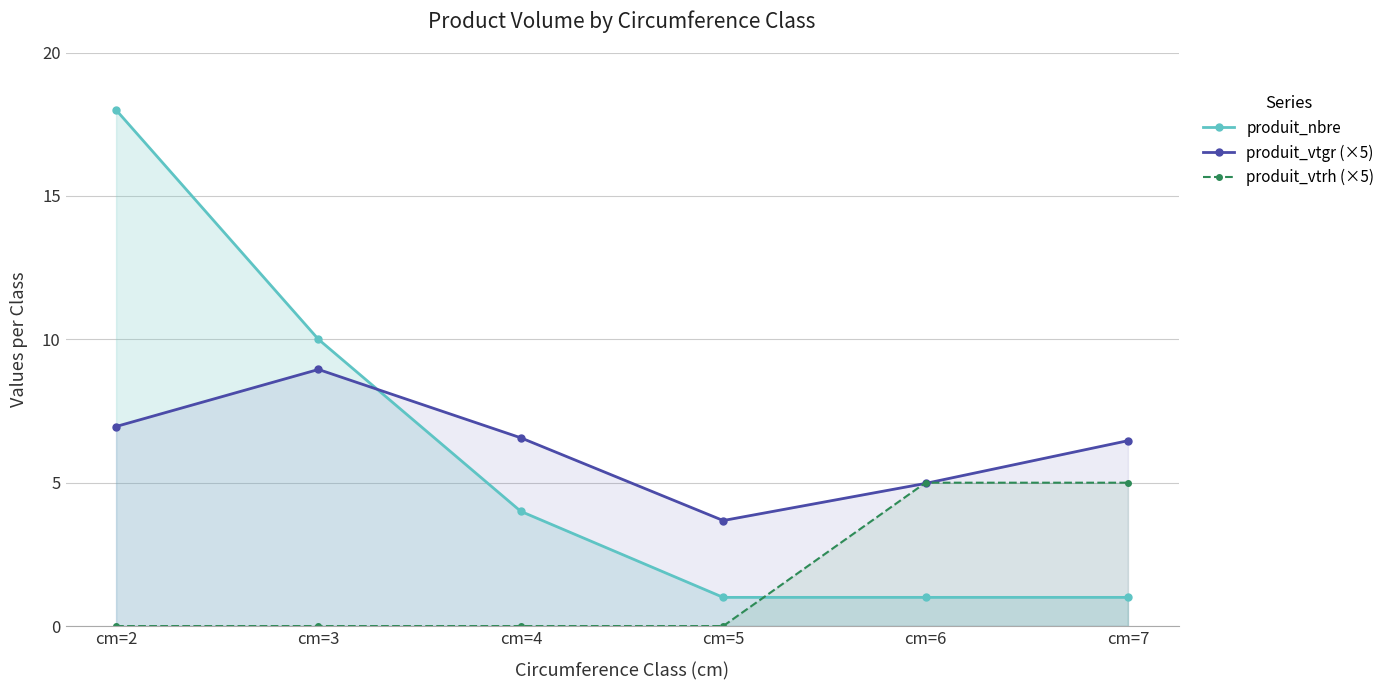

What is the highest value of the produit_vtrh (×5) series?

5.0